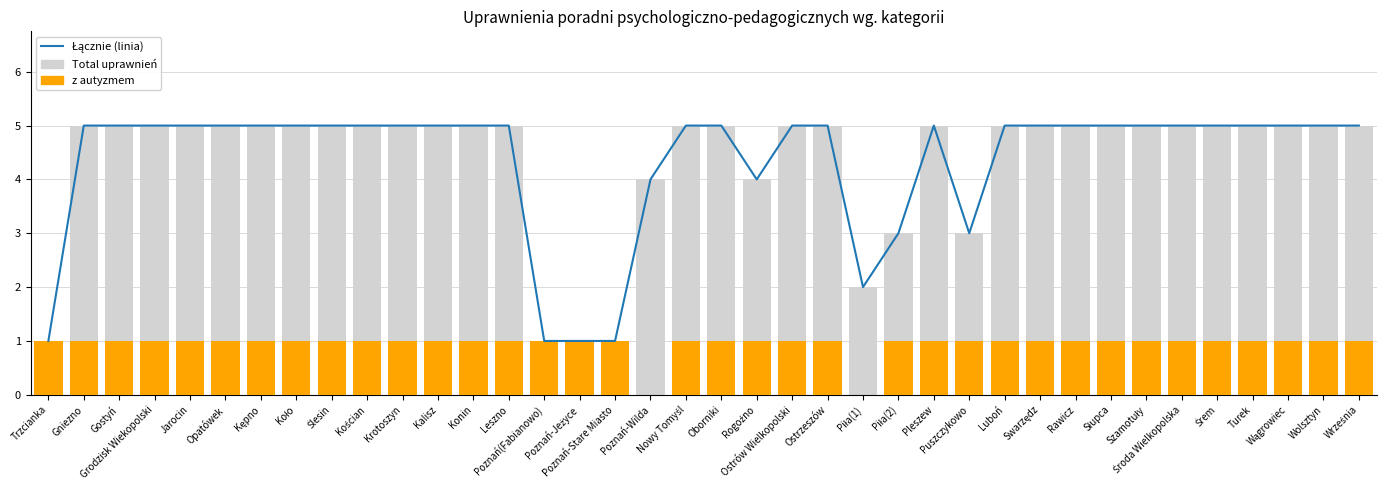

What is the label of the 7th bar from the right?

Szamotuły